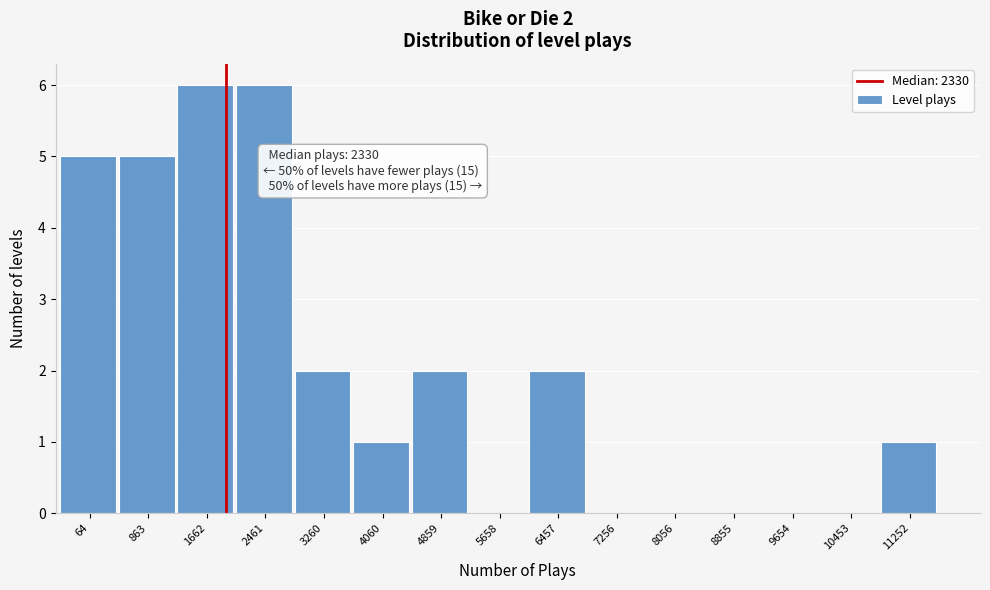

Reading left to right, transcribe all the data shown in this chart.

64=5	863=5	1662=6	2461=6	3260=2	4060=1	4859=2	5658=0	6457=2	7256=0	8056=0	8855=0	9654=0	10453=0	11252=1